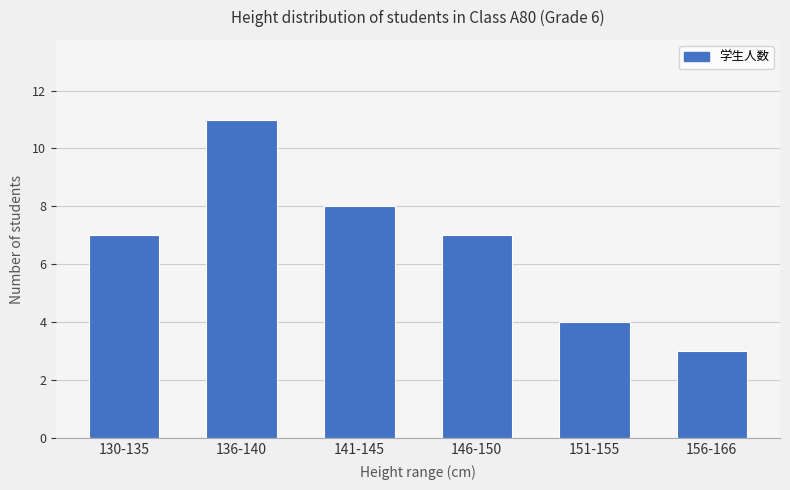

Which category has the highest value across all series?

136-140